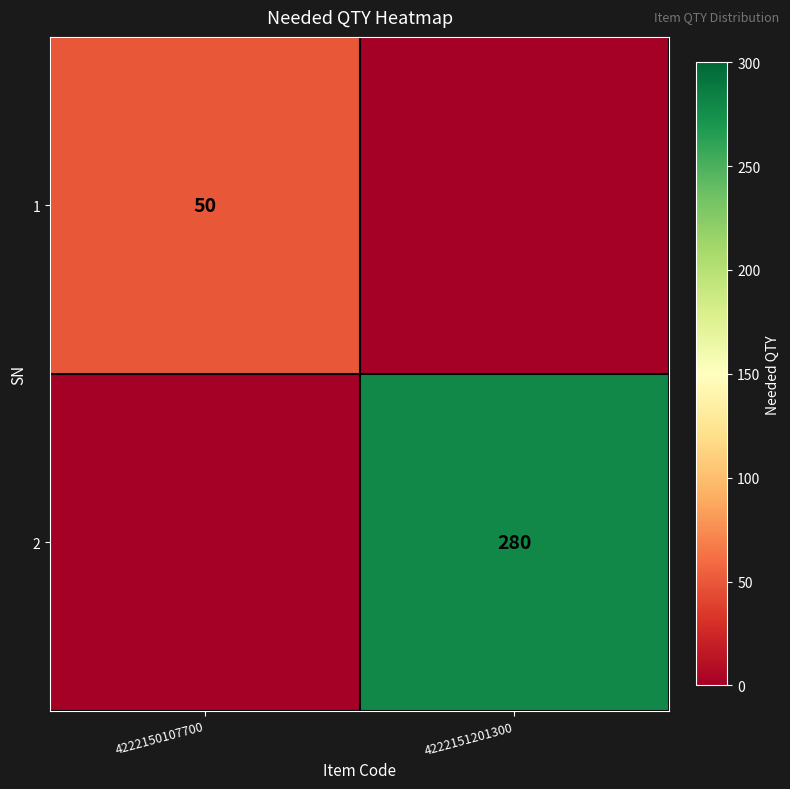

The value of 2 at 4222151201300 is 56. True or false?

False